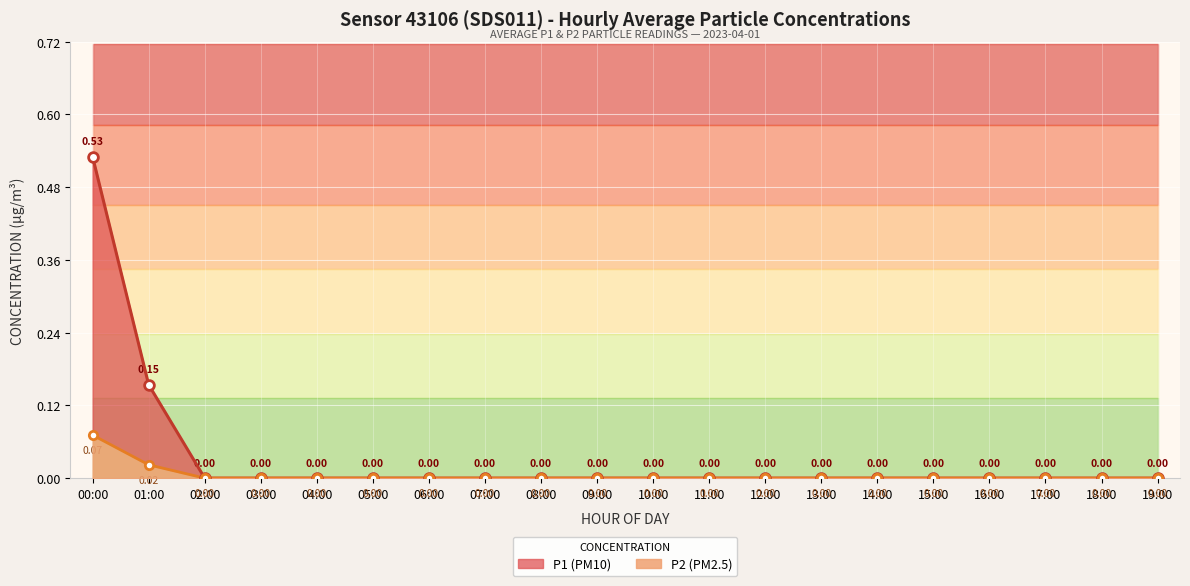

List the series in order of their overall mean, highest first.

P1, P2